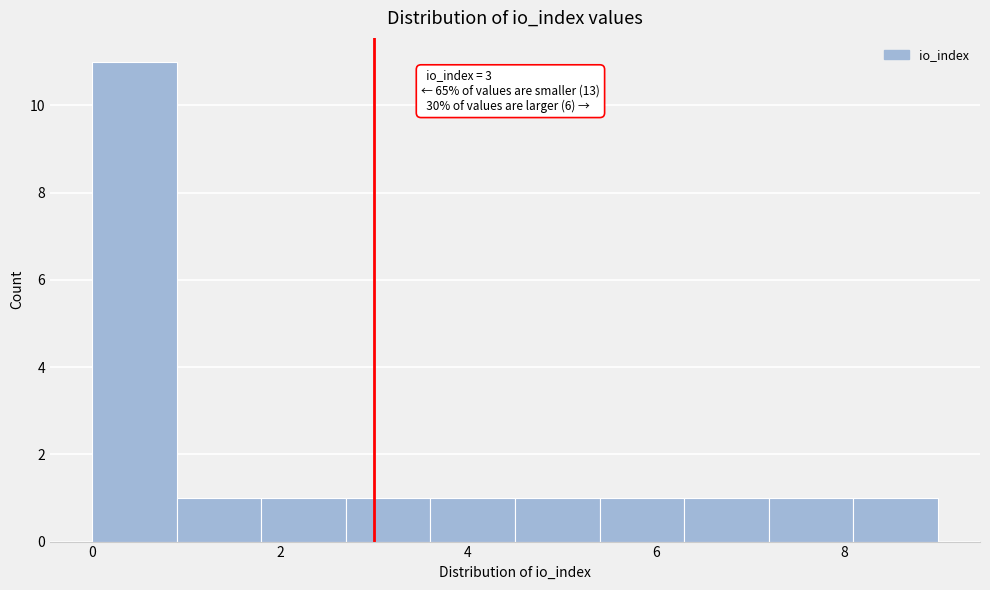

Which range on the x-axis has the tallest bar?

0.0 to 0.9